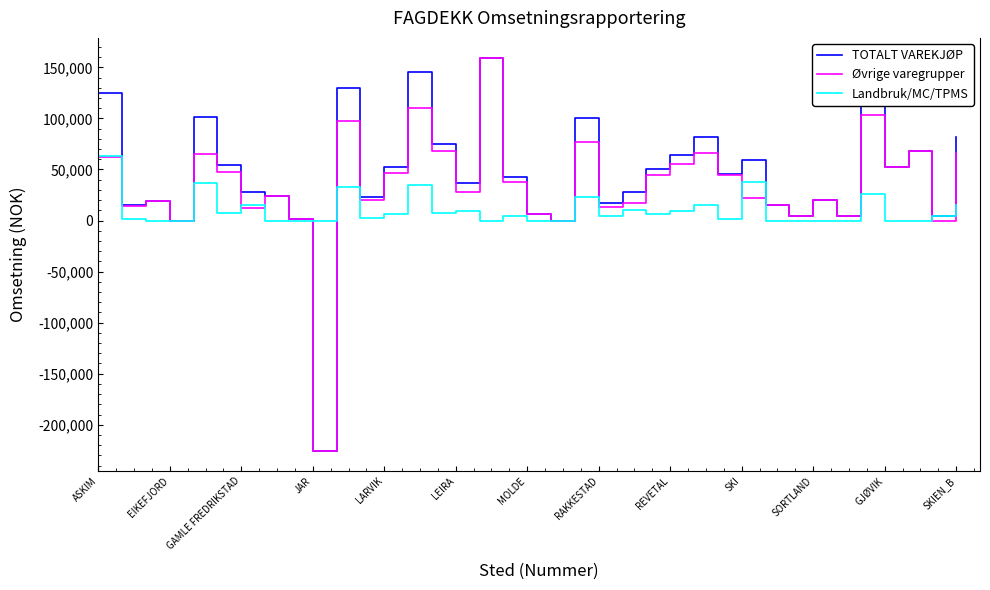

What is the maximum value shown in the chart?

159545.1